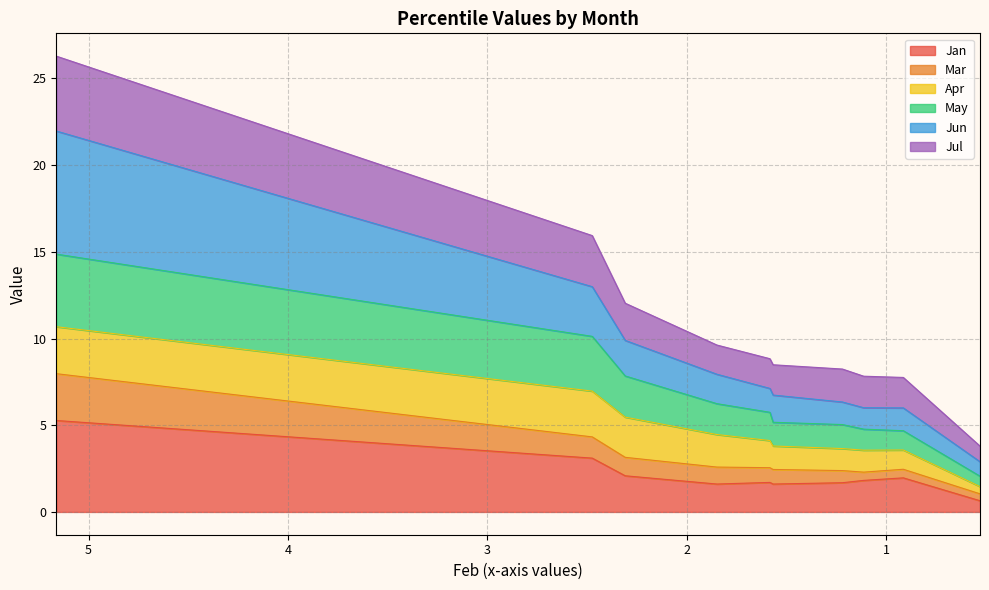

Is the value of Jul at pct75 greater than the value of Jun at pct75?

Yes